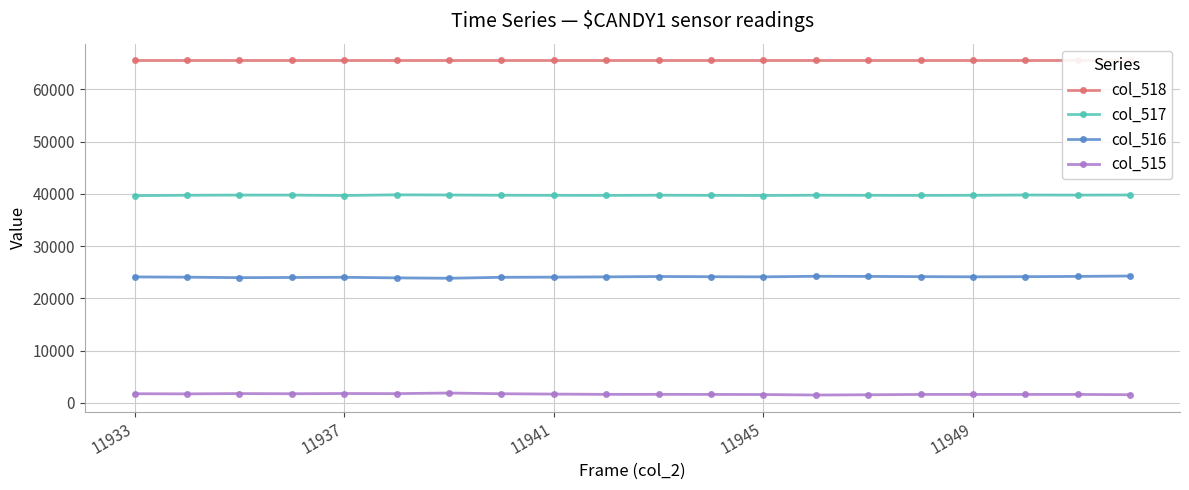

What is the sum of all col_518 values?

1310700